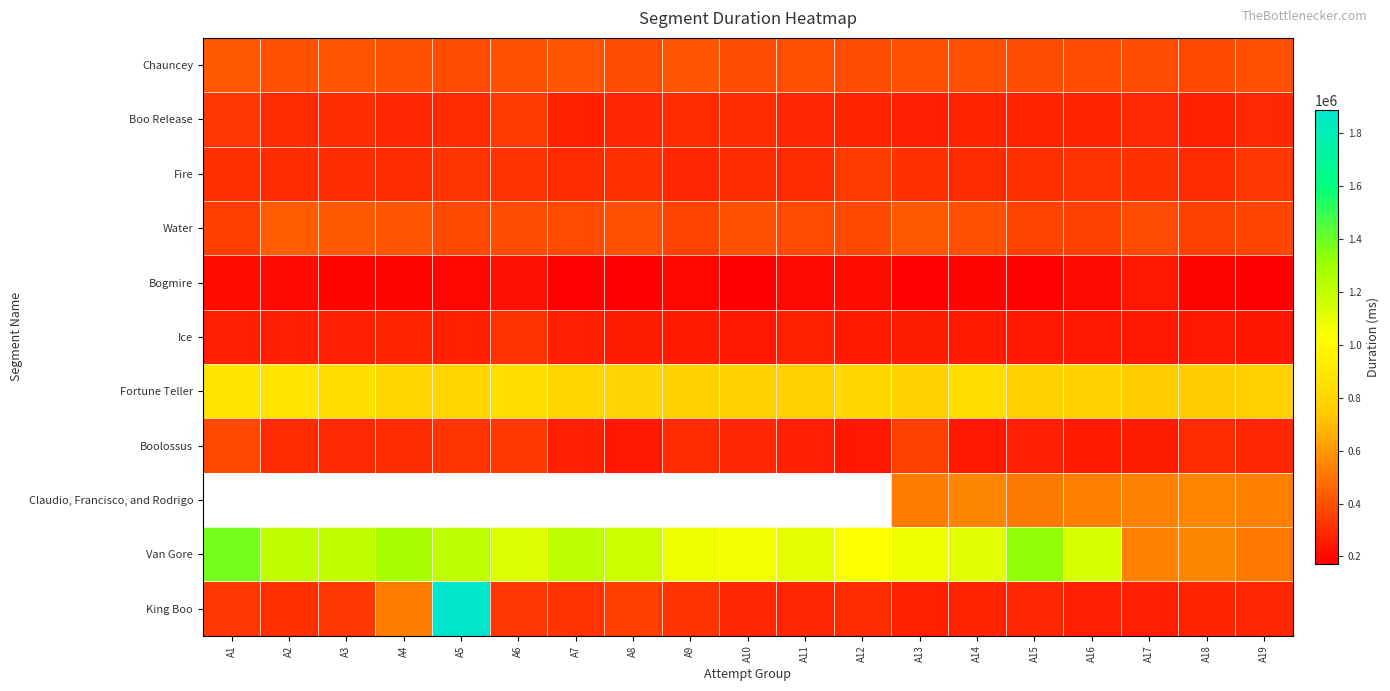

At which category does the chart reach its minimum across all series?

A10